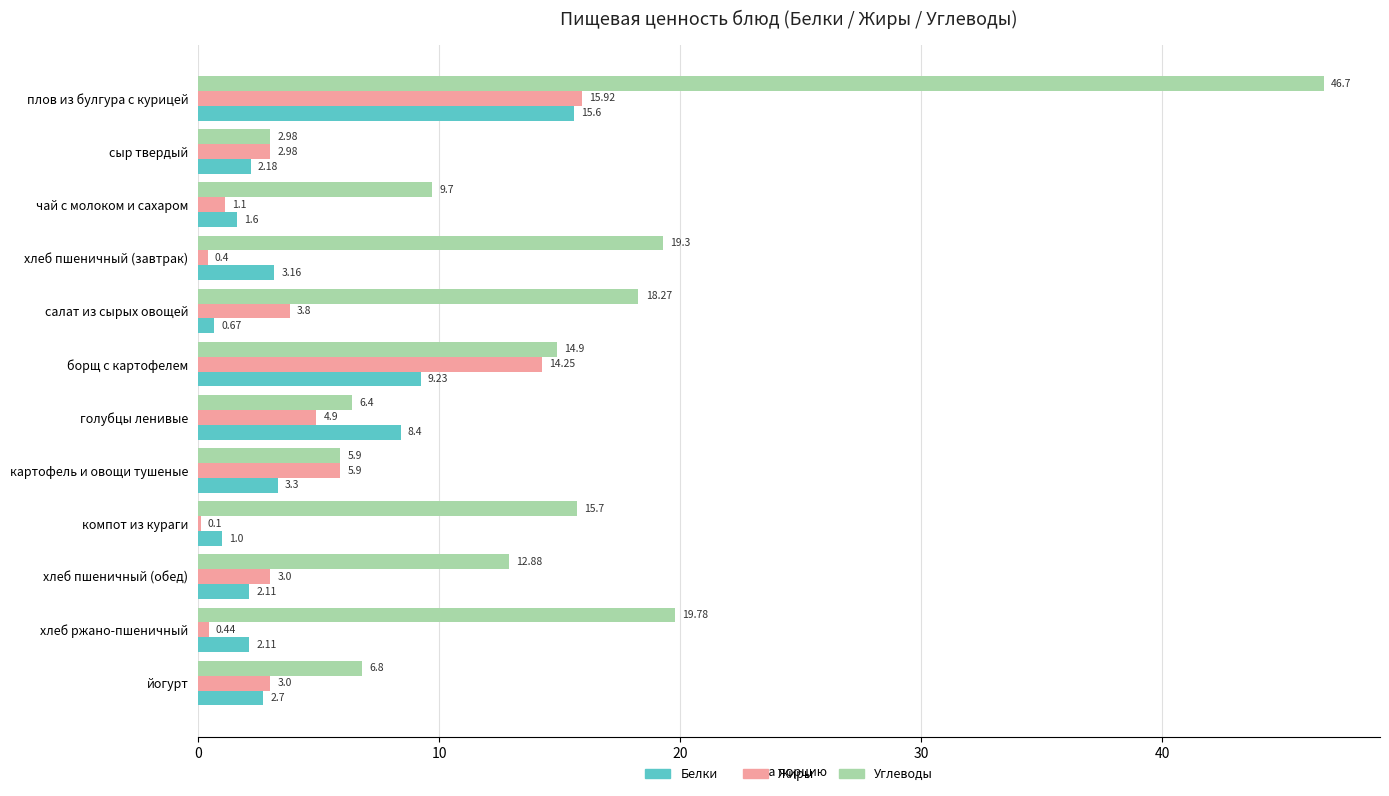

How many distinct data groups are displayed?

3